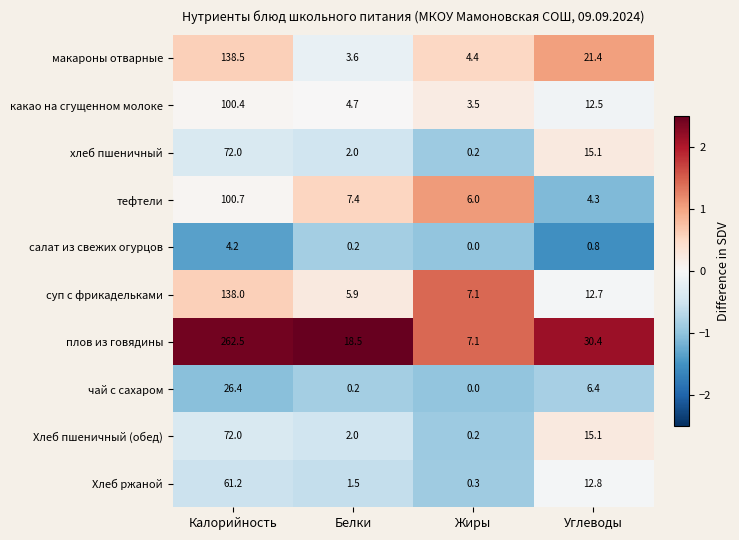

At which label does суп с фрикадельками reach its minimum?

Белки